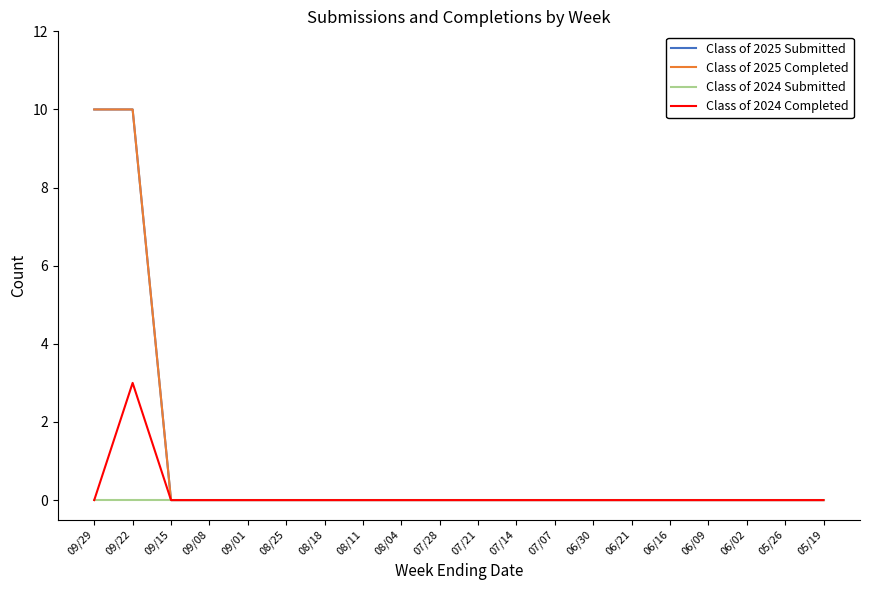

Is this an area chart (filled region under the line)?

No